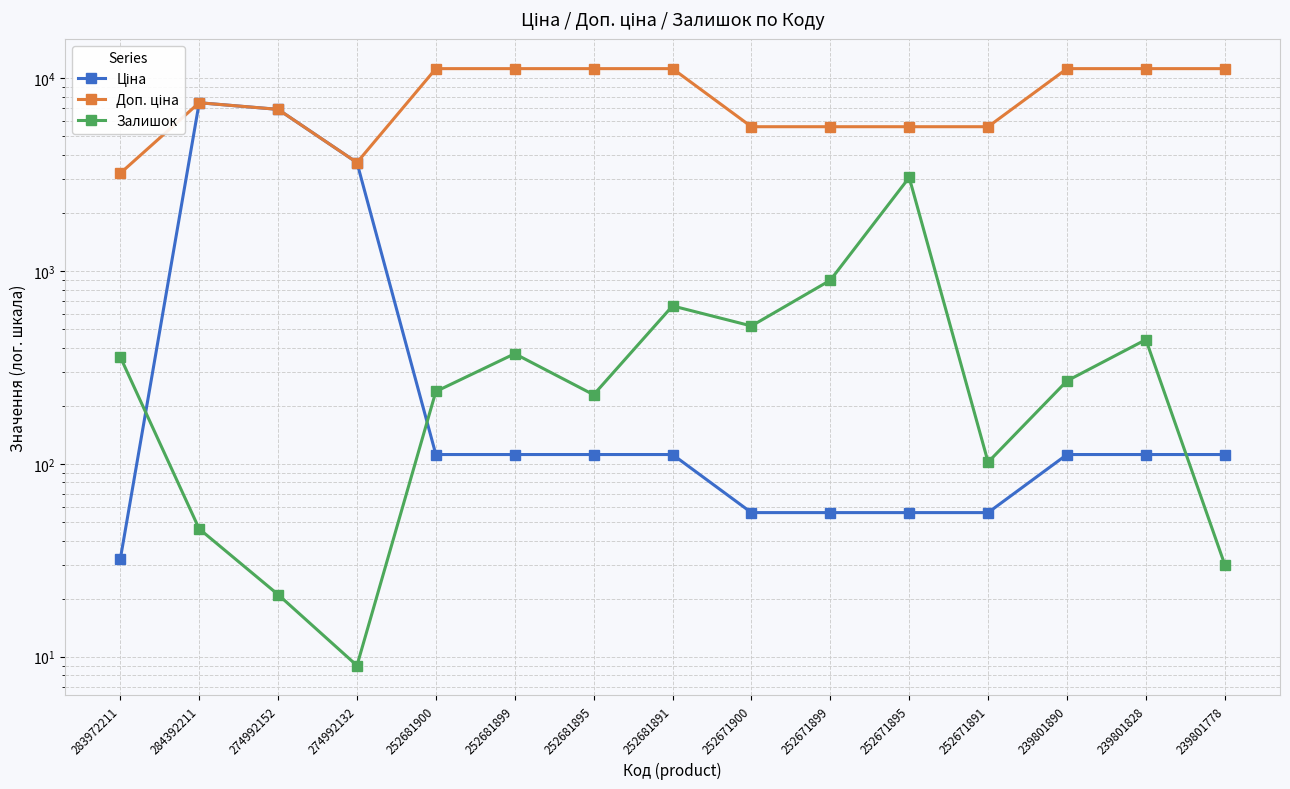

What is the value of the Залишок point at the 1st from the left?

358.0